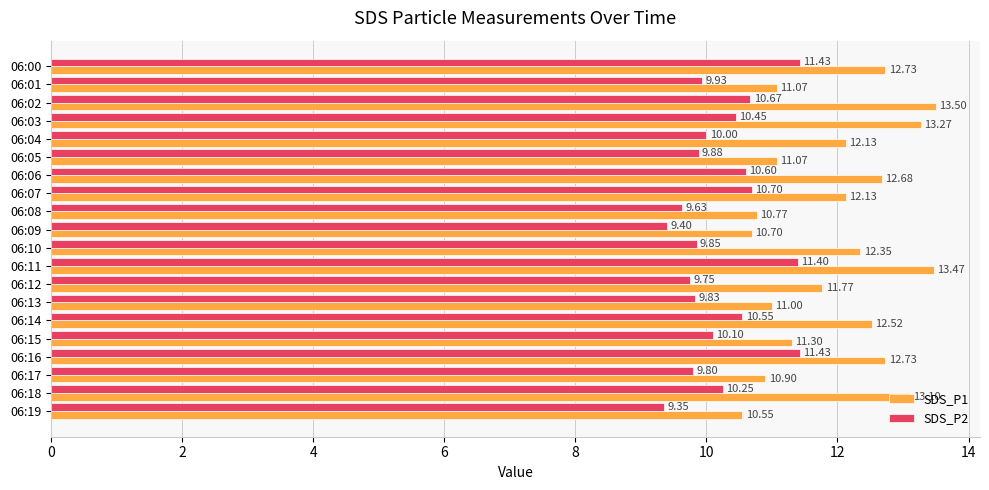

Between 06:09 and 06:17, which series saw the biggest shift?

SDS_P2